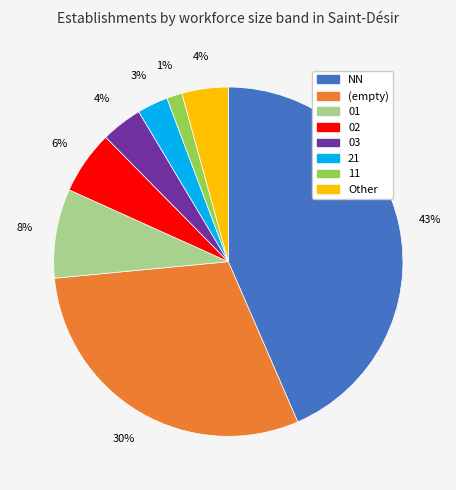

To the nearest percent, what is the difference between the largest and smallest slice percentages?

42%